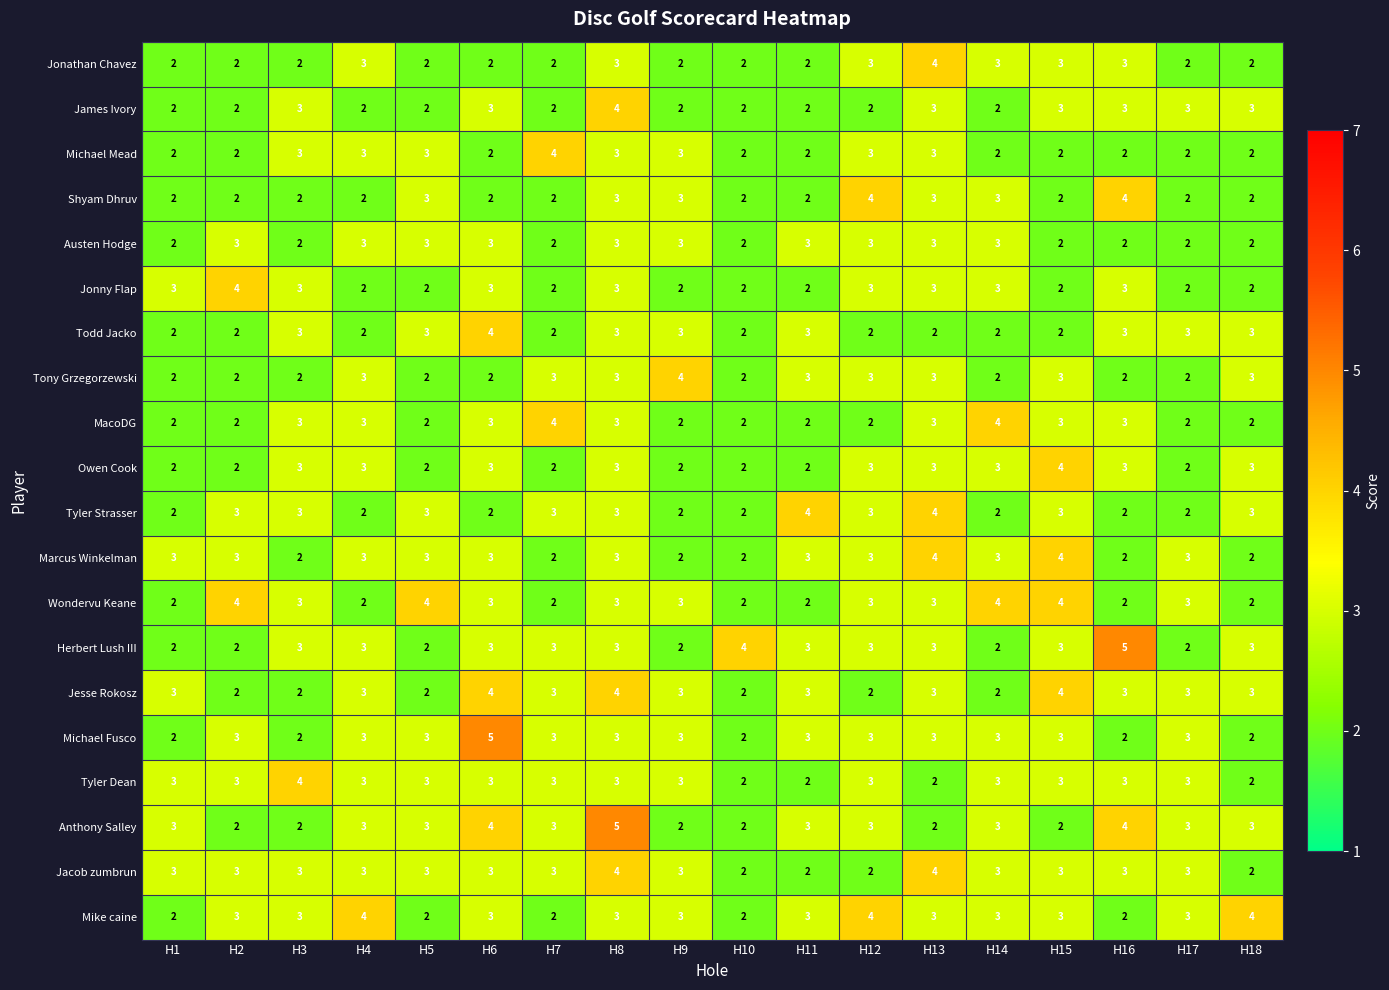

What is the average value of the Tyler Strasser series?

3